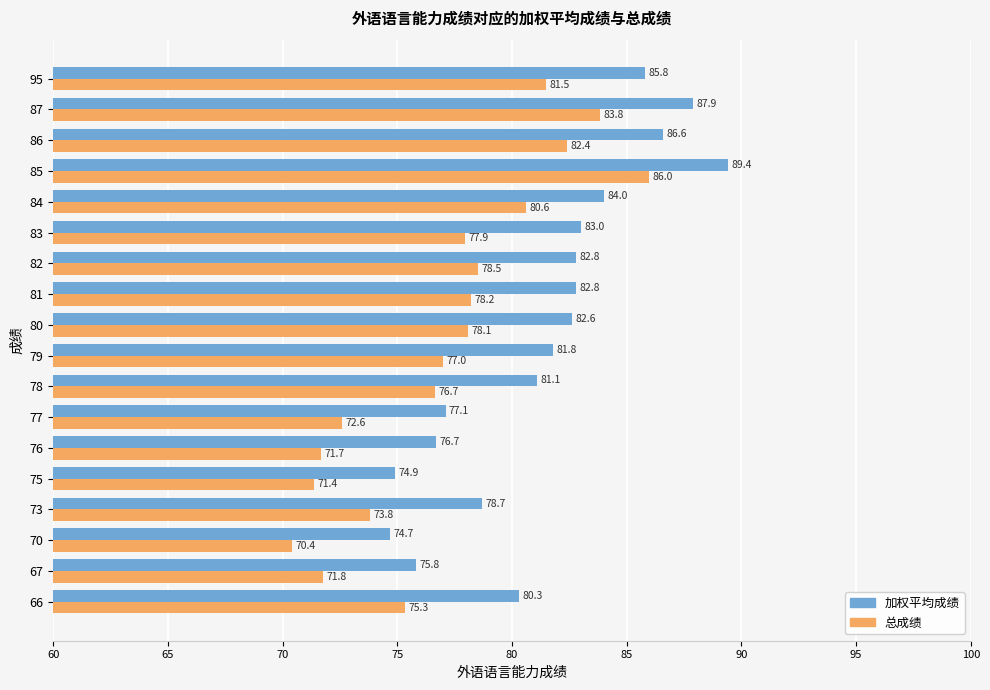

How many values in the 加权平均成绩 series are below 82?

9